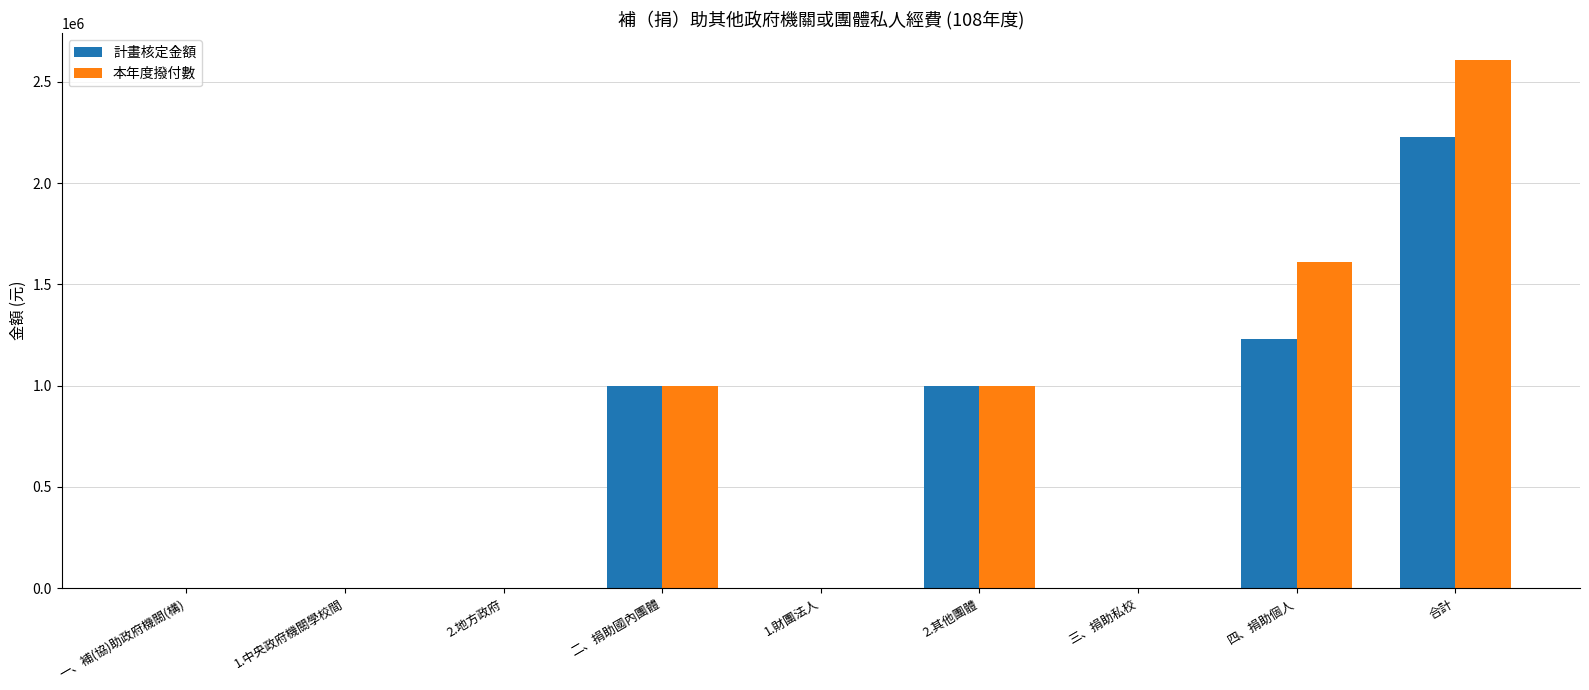

Is the value of 計畫核定金額 at 2.其他團體 greater than the value of 本年度撥付數 at 1.財團法人?

Yes